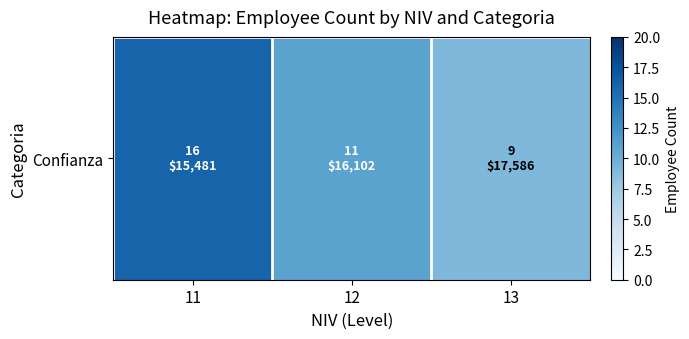

Rank the categories by value from lowest to highest.

13, 12, 11